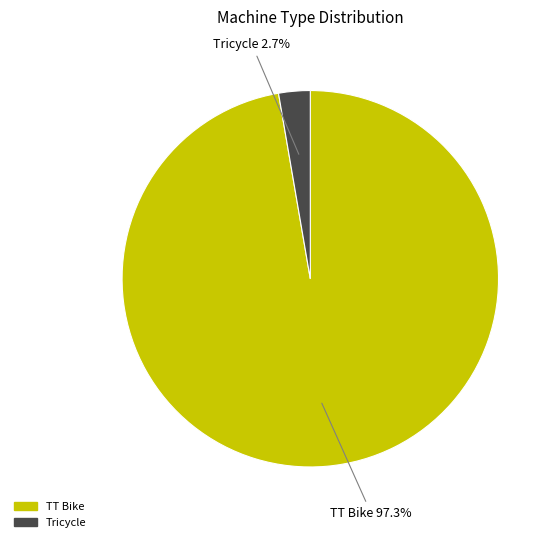

Which slice is the largest?

TT Bike